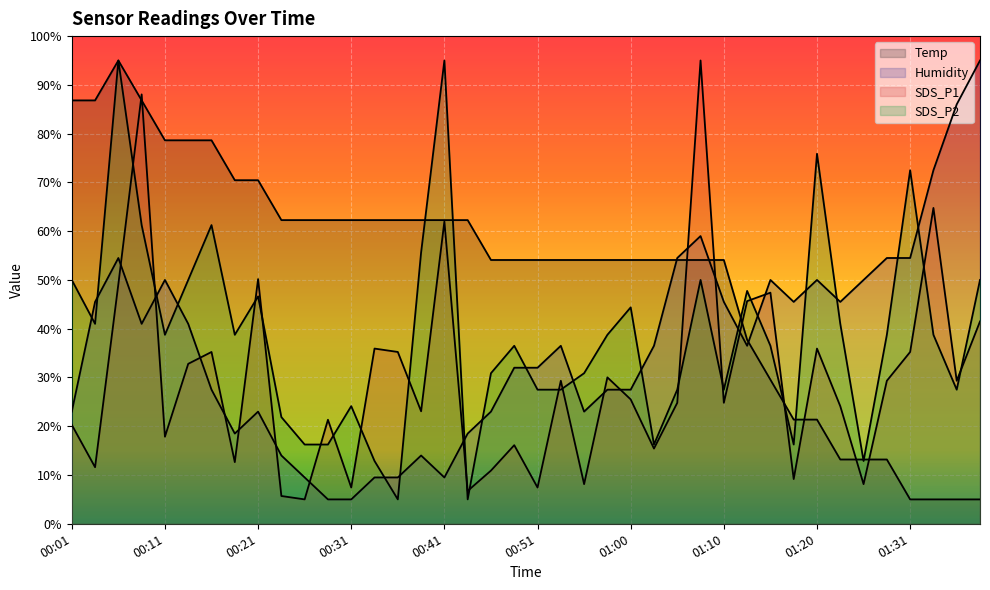

Reading left to right, what are all the values shown in this chart?

Temp: 00:01=86.8	00:04=86.8	00:06=95.0	00:09=86.8	00:11=78.6	00:14=78.6	00:16=78.6	00:18=70.5	00:21=70.5	00:24=62.3	00:26=62.3	00:28=62.3	00:31=62.3	00:33=62.3	00:36=62.3	00:38=62.3	00:41=62.3	00:43=62.3	00:46=54.1	00:48=54.1	00:51=54.1	00:53=54.1	00:55=54.1	00:58=54.1	01:00=54.1	01:03=54.1	01:05=54.1	01:08=54.1	01:10=54.1	01:13=37.7	01:15=29.5	01:18=21.4	01:20=21.4	01:23=13.2	01:26=13.2	01:28=13.2	01:31=5.0	01:33=5.0	01:36=5.0	01:38=5.0
Humidity: 00:01=23.0	00:04=45.5	00:06=54.5	00:09=41.0	00:11=50.0	00:14=41.0	00:16=27.5	00:18=18.5	00:21=23.0	00:24=14.0	00:26=9.5	00:28=5.0	00:31=5.0	00:33=9.5	00:36=9.5	00:38=14.0	00:41=9.5	00:43=18.5	00:46=23.0	00:48=32.0	00:51=32.0	00:53=36.5	00:55=23.0	00:58=27.5	01:00=27.5	01:03=36.5	01:05=54.5	01:08=59.0	01:10=45.5	01:13=36.5	01:15=50.0	01:18=45.5	01:20=50.0	01:23=45.5	01:26=50.0	01:28=54.5	01:31=54.5	01:33=72.5	01:36=86.0	01:38=95.0
SDS_P1: 00:01=20.3	00:04=11.6	00:06=49.1	00:09=88.1	00:11=17.9	00:14=32.8	00:16=35.2	00:18=12.6	00:21=50.2	00:24=5.7	00:26=5.0	00:28=21.3	00:31=7.4	00:33=35.9	00:36=35.2	00:38=23.1	00:41=62.0	00:43=6.7	00:46=10.9	00:48=16.1	00:51=7.4	00:53=29.3	00:55=8.1	00:58=30.0	01:00=25.5	01:03=15.4	01:05=24.8	01:08=95.0	01:10=24.8	01:13=45.7	01:15=47.4	01:18=9.2	01:20=35.9	01:23=24.1	01:26=8.1	01:28=29.3	01:31=35.2	01:33=64.8	01:36=29.3	01:38=41.5
SDS_P2: 00:01=50.0	00:04=41.0	00:06=95.0	00:09=61.3	00:11=38.7	00:14=50.0	00:16=61.3	00:18=38.7	00:21=46.6	00:24=21.9	00:26=16.2	00:28=16.2	00:31=24.1	00:33=12.9	00:36=5.0	00:38=55.6	00:41=95.0	00:43=5.0	00:46=30.9	00:48=36.5	00:51=27.5	00:53=27.5	00:55=30.9	00:58=38.7	01:00=44.4	01:03=16.2	01:05=27.5	01:08=50.0	01:10=27.5	01:13=47.8	01:15=36.5	01:18=16.2	01:20=75.9	01:23=41.0	01:26=12.9	01:28=38.7	01:31=72.5	01:33=38.7	01:36=27.5	01:38=50.0